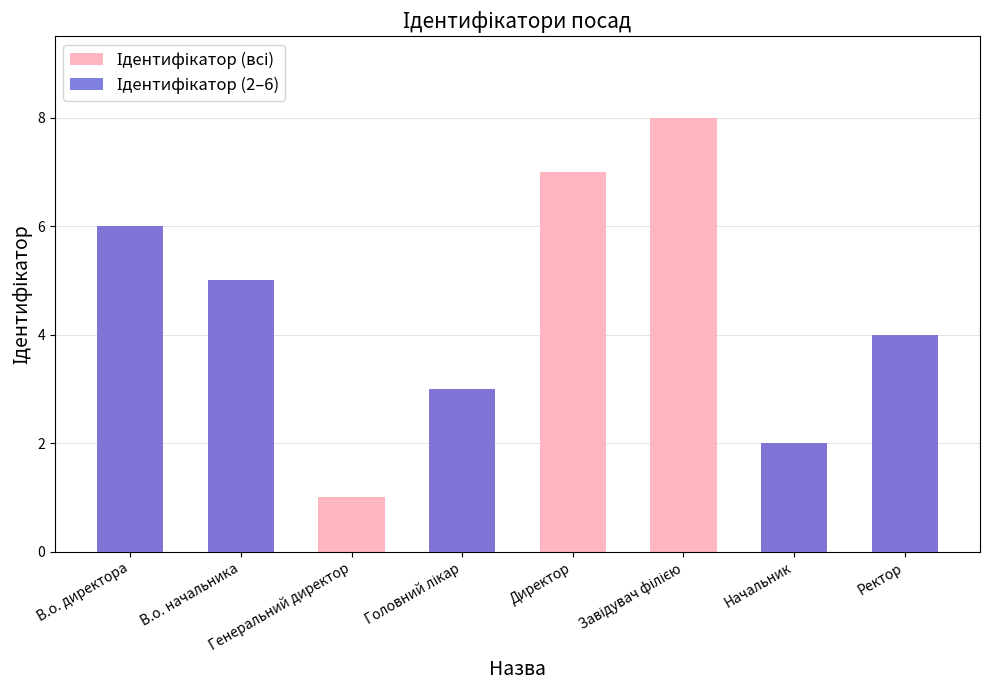

What is the approximate value of Ідентифікатор (2–6) at Начальник?

2